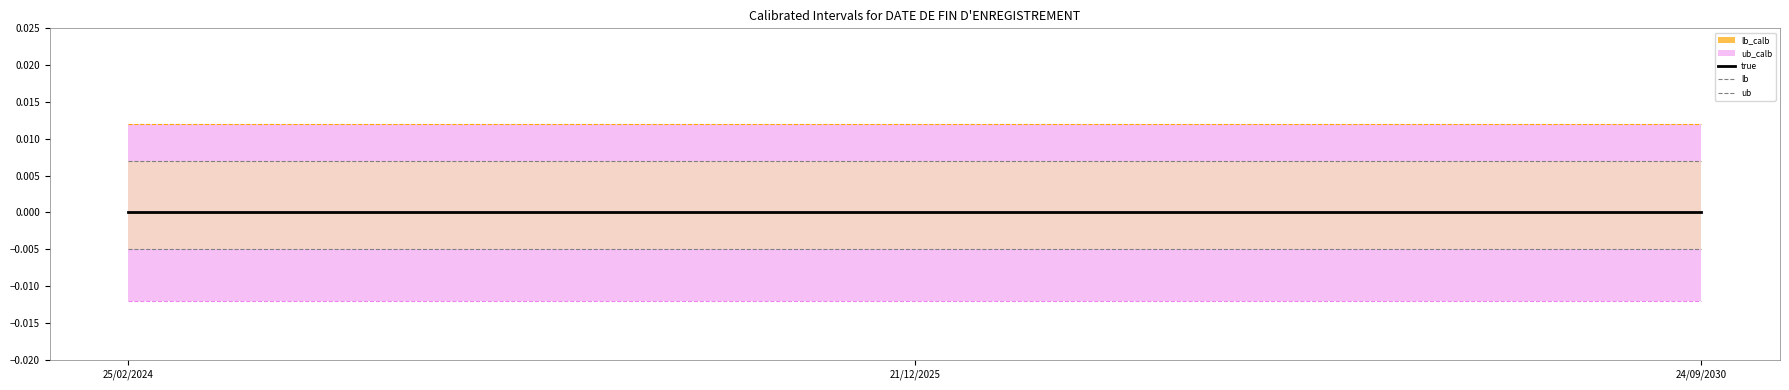

Rank the series by their average value, from highest to lowest.

ub_calb, ub, true, lb, lb_calb